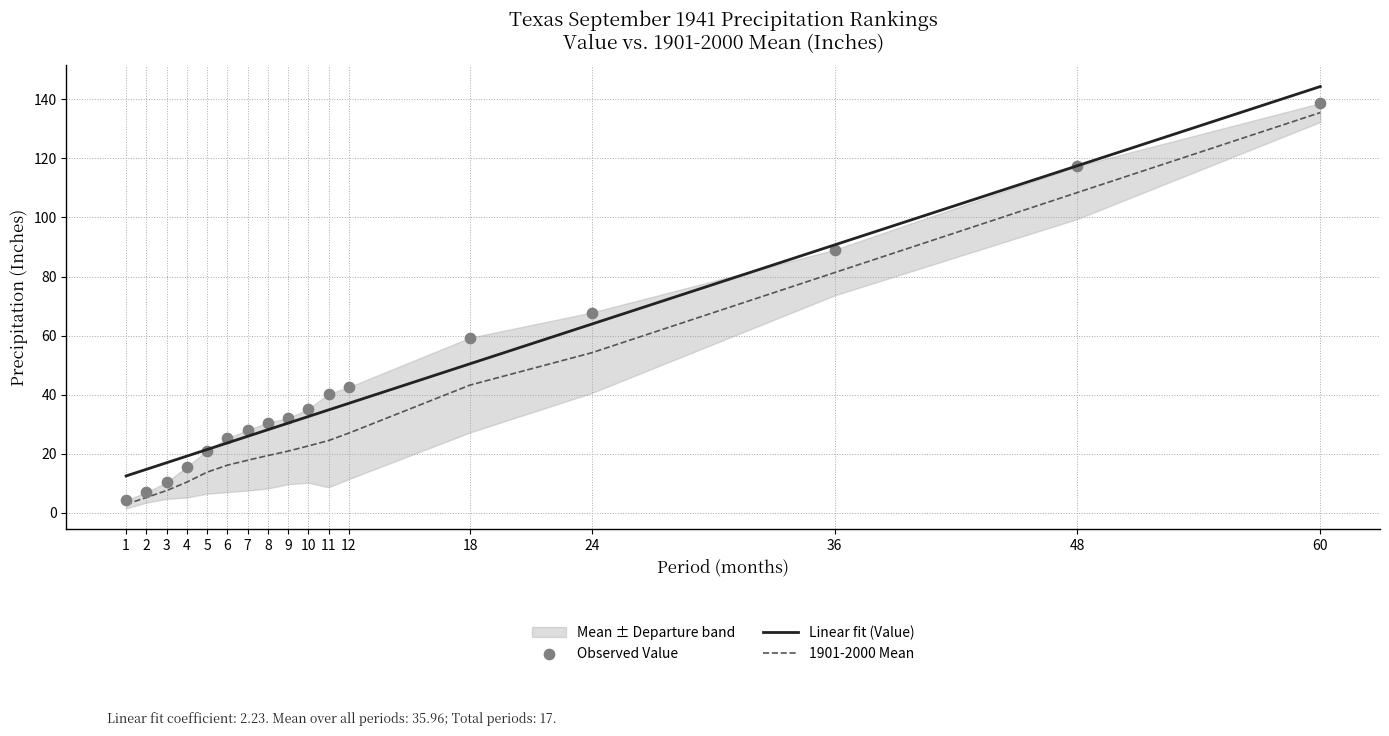

Which series has the largest total across all categories?

Value